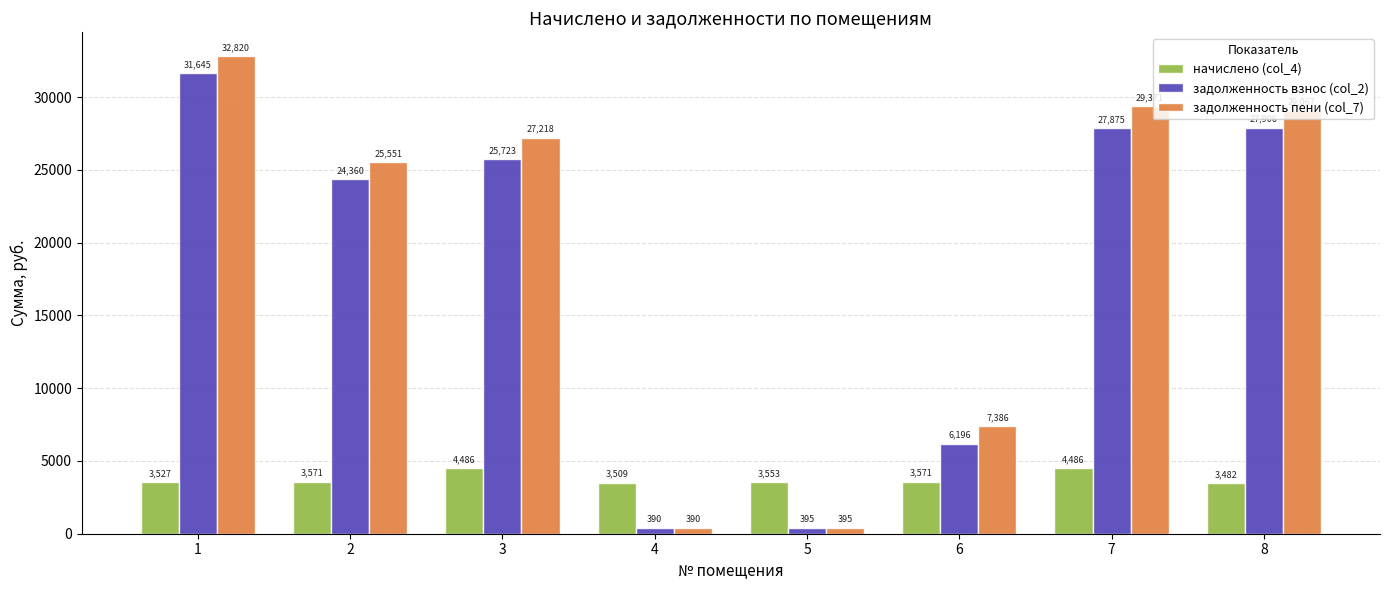

Is it true that задолженность пени (col_7) equals 38703.0 at 7?

False